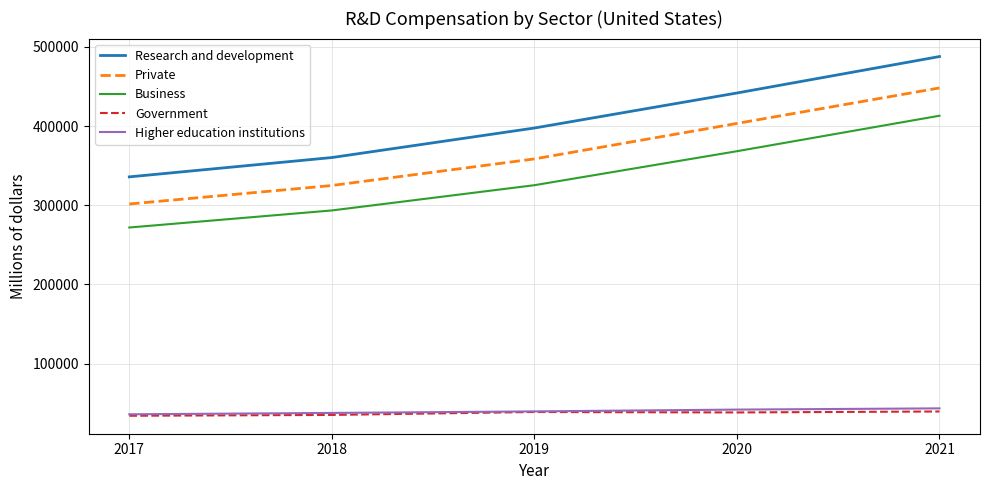

True or false: Research and development and Higher education institutions intersect in this chart.

False